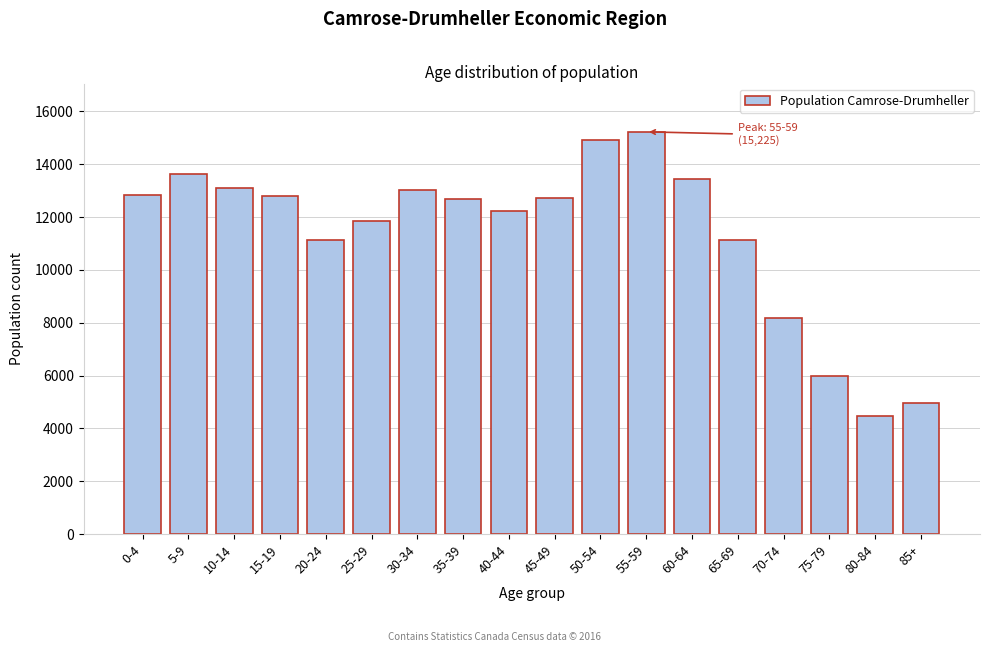

Approximately how many times larger is the value at 85+ compared to 35-39?

0.4